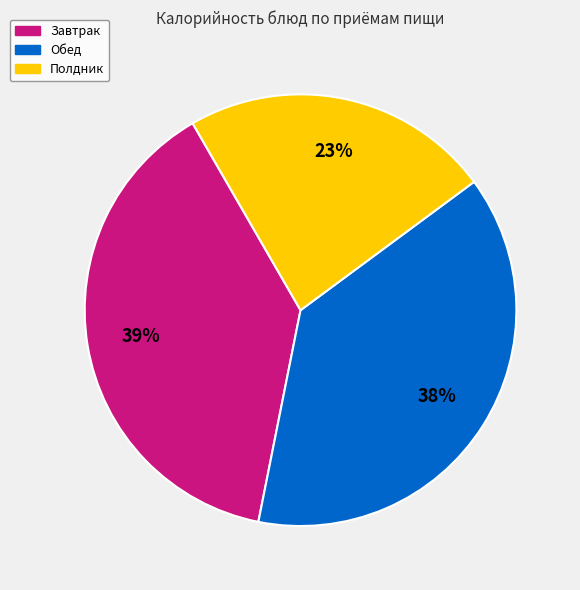

Is there any slice that represents more than half of the pie?

No